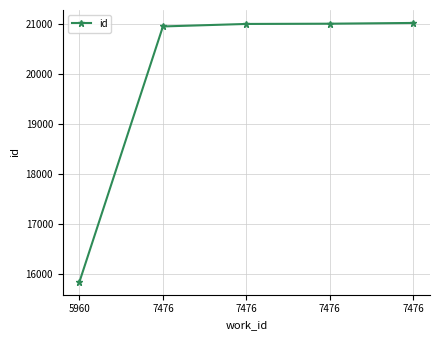

True or false: the data shows 21017 at 7476.

True